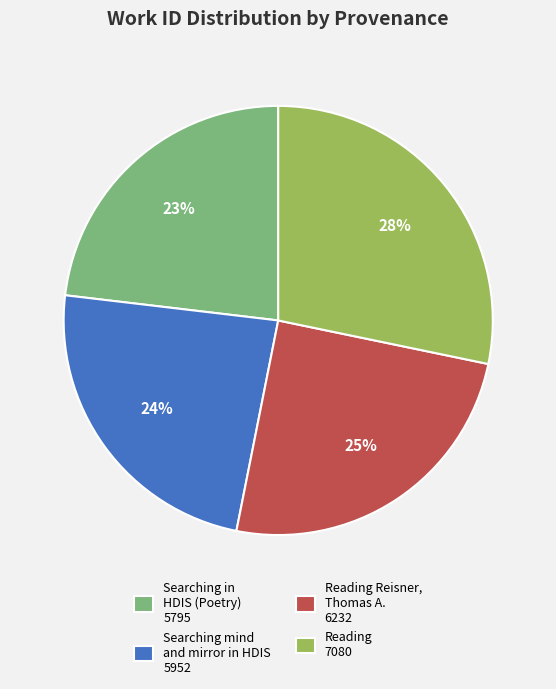

Approximately how many times larger is the value at Searching mind and mirror in HDIS 5952 compared to Searching in HDIS (Poetry) 5795?

1.0